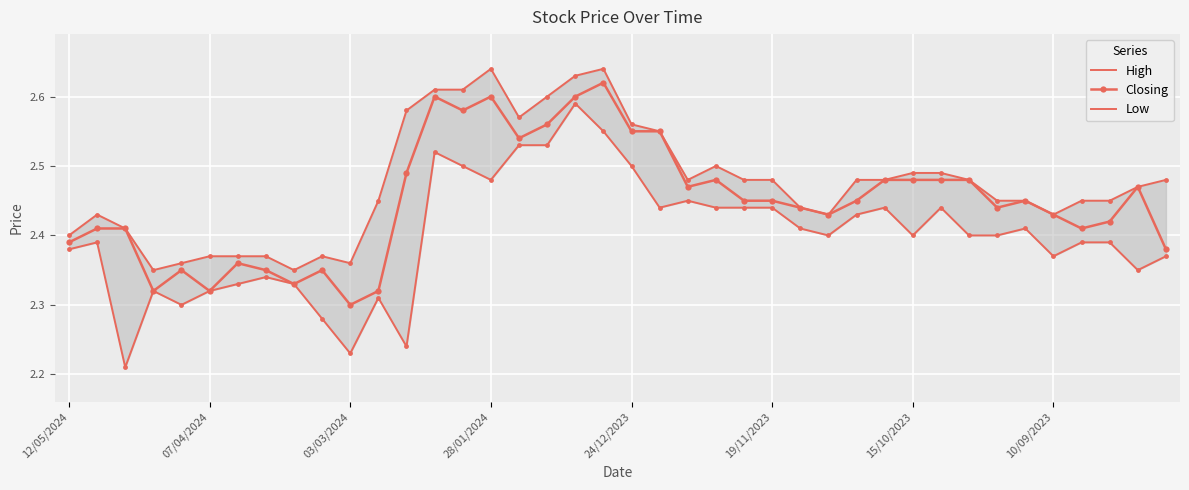

The value of High at 9 is 4.2. True or false?

False